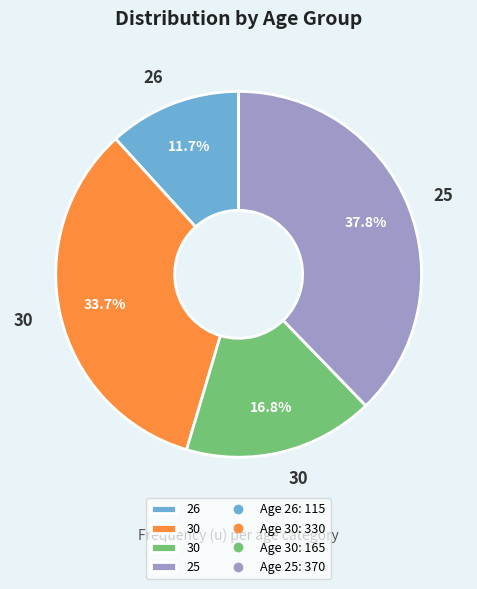

Is there a majority slice in this chart?

No